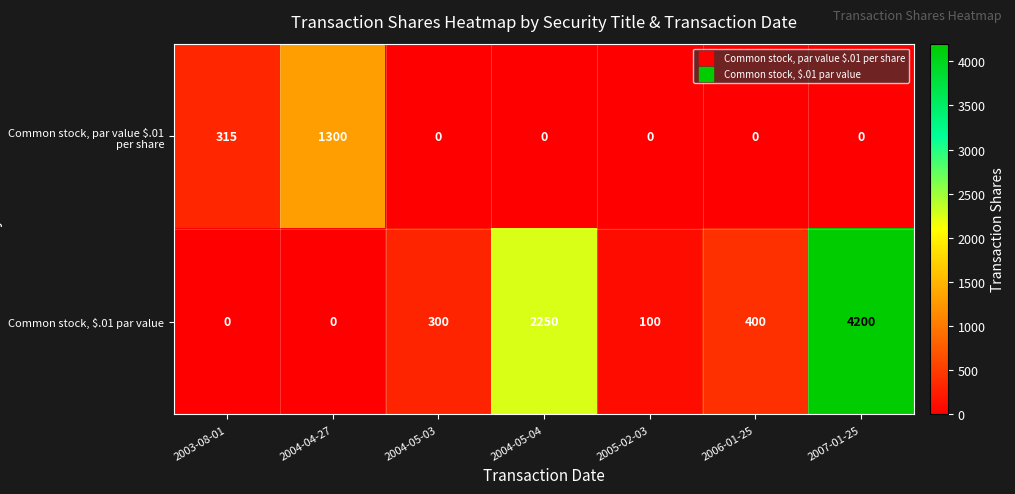

Which category has the highest value across all series?

2007-01-25